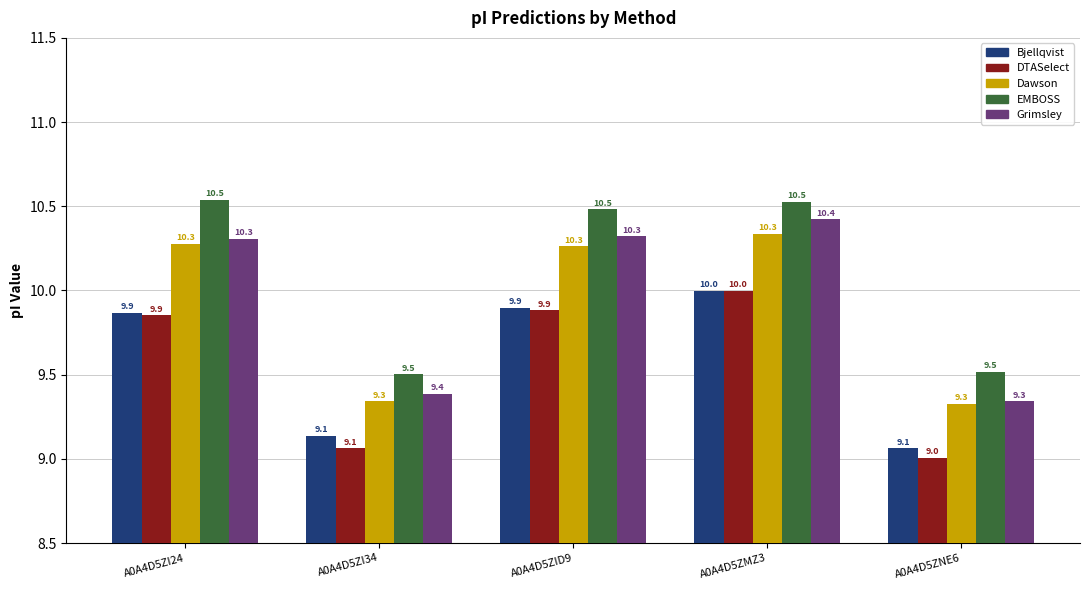

How many groups of bars are there?

5